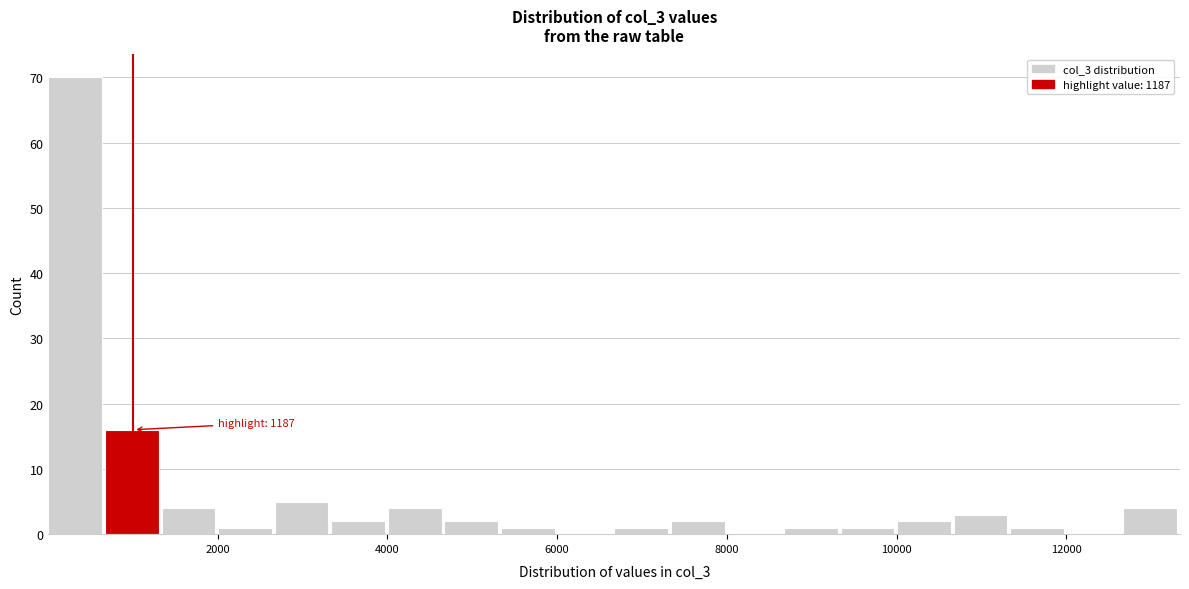

Around what value on the x-axis is the tallest bar? Give the approximate position of its centre, as read against the axis.

400